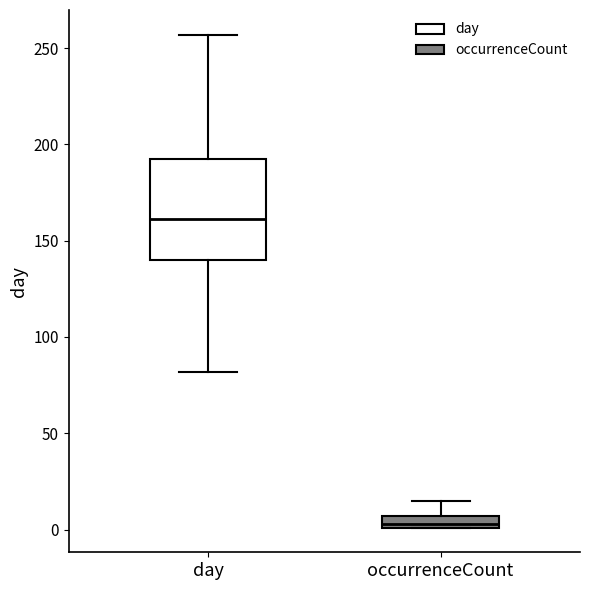

Which box's median line is the highest?

day